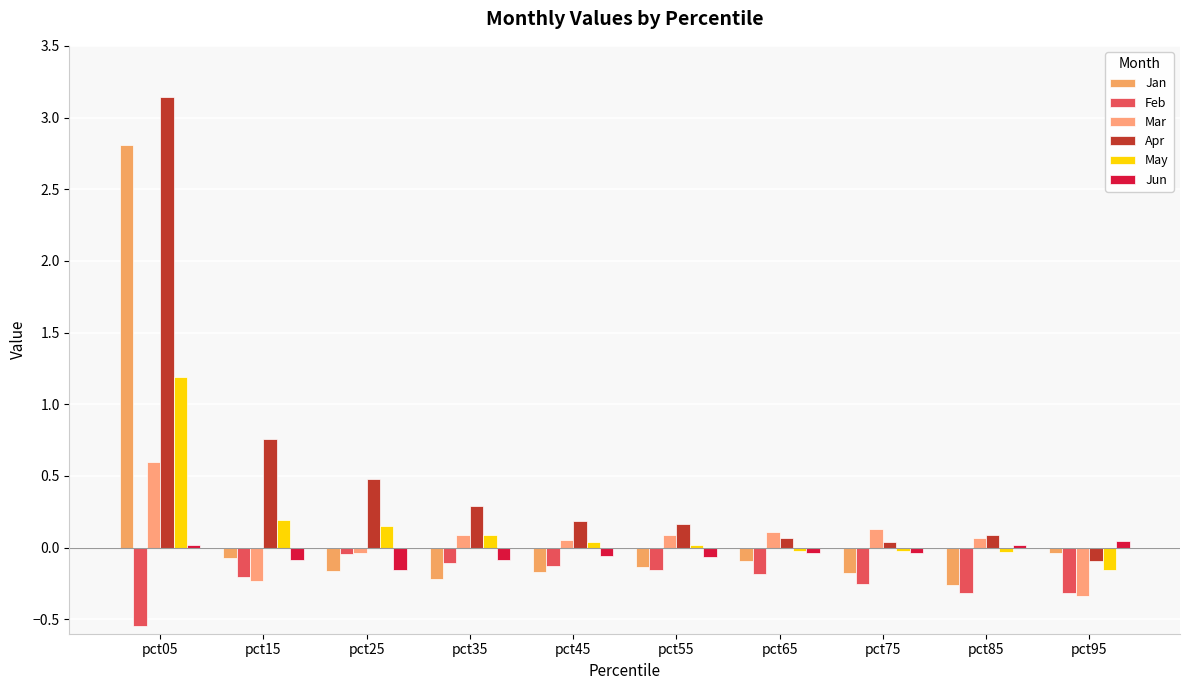

Are the bars horizontal?

No